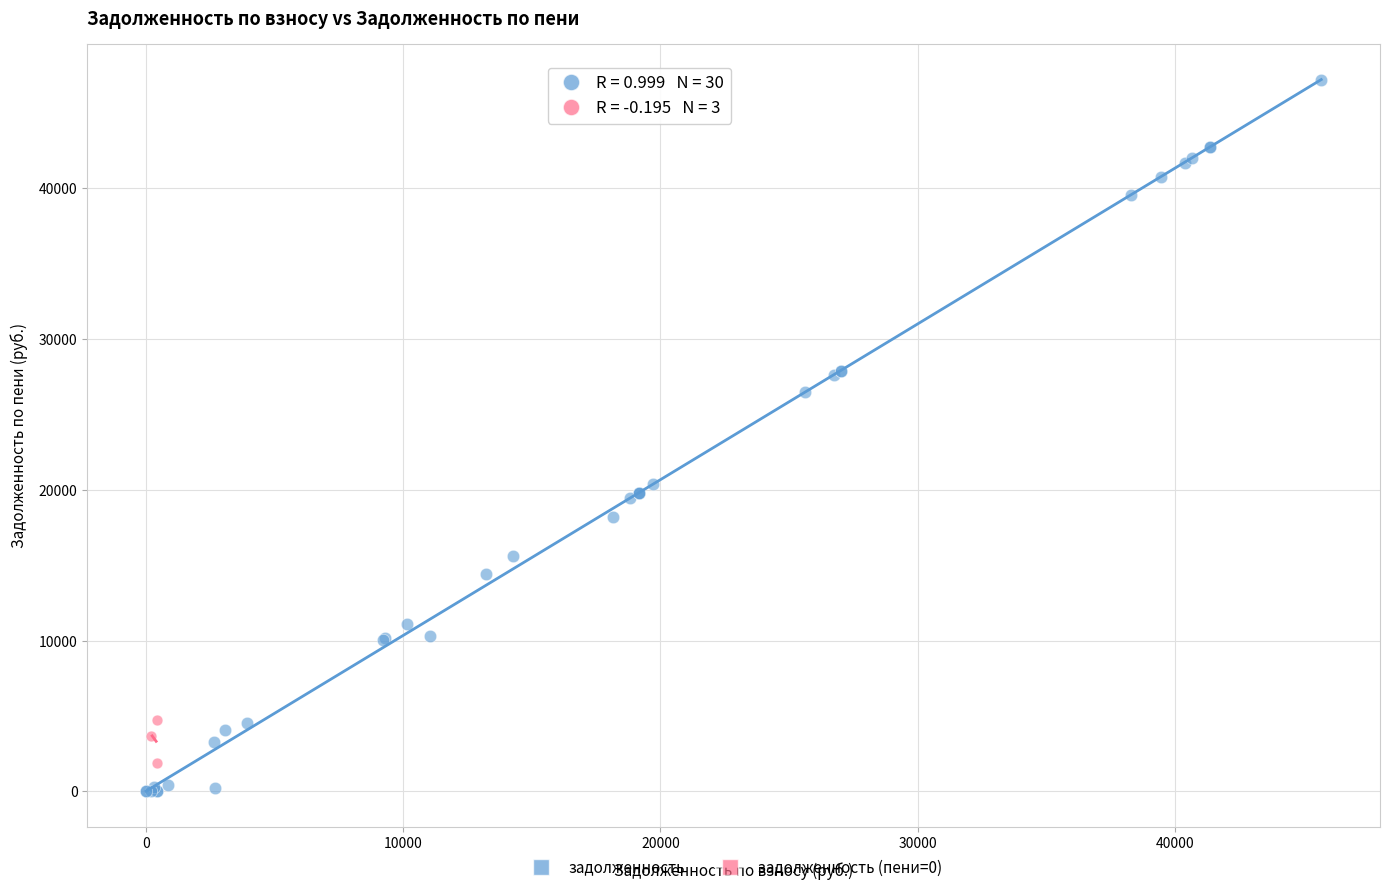

Which series contains the highest Y value?

задолженность